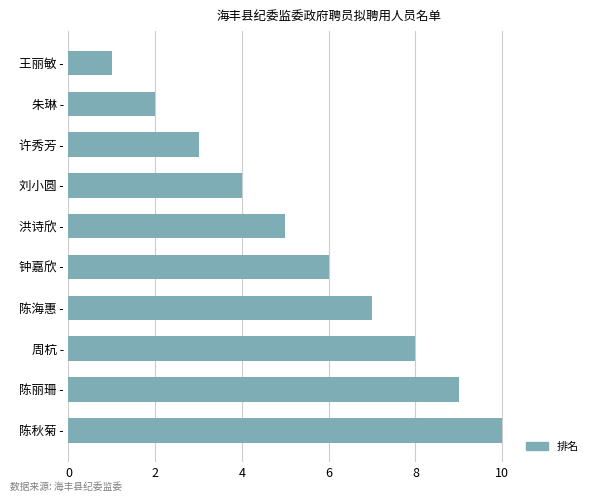

Rank the categories by value from lowest to highest.

王丽敏 -, 朱琳 -, 许秀芳 -, 刘小圆 -, 洪诗欣 -, 钟嘉欣 -, 陈海惠 -, 周杭 -, 陈丽珊 -, 陈秋菊 -